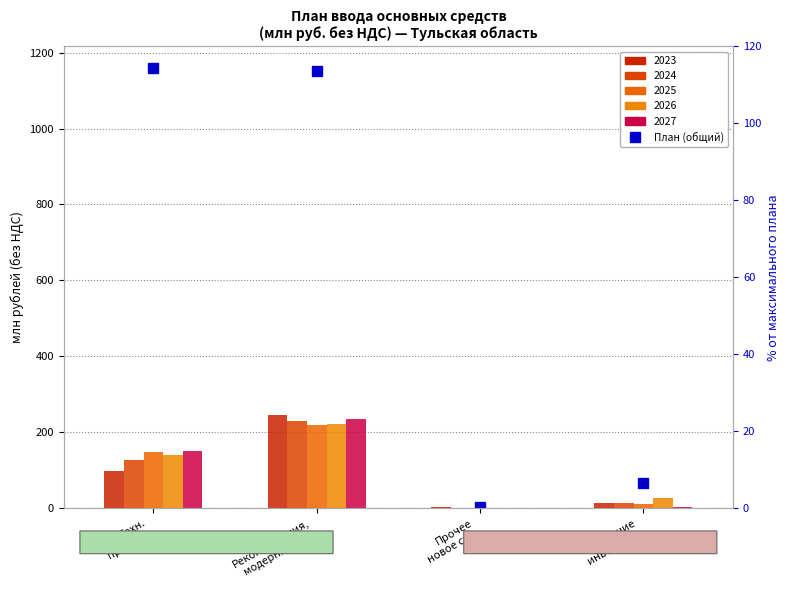

At which label does 2024 год (col_49) first exceed 127?

Техн. присоед.